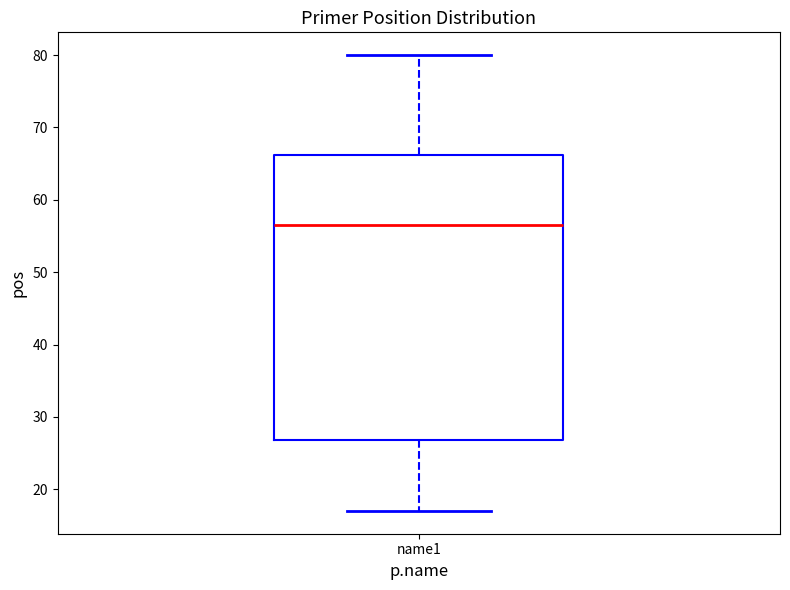

Read this box plot against the y-axis: the position of the median line, the range covered by the box, and the ends of both whiskers. The values are not printed on the chart, so give them approximately, as read against the axis.

median 57, box 27 to 66, whiskers 17 to 80